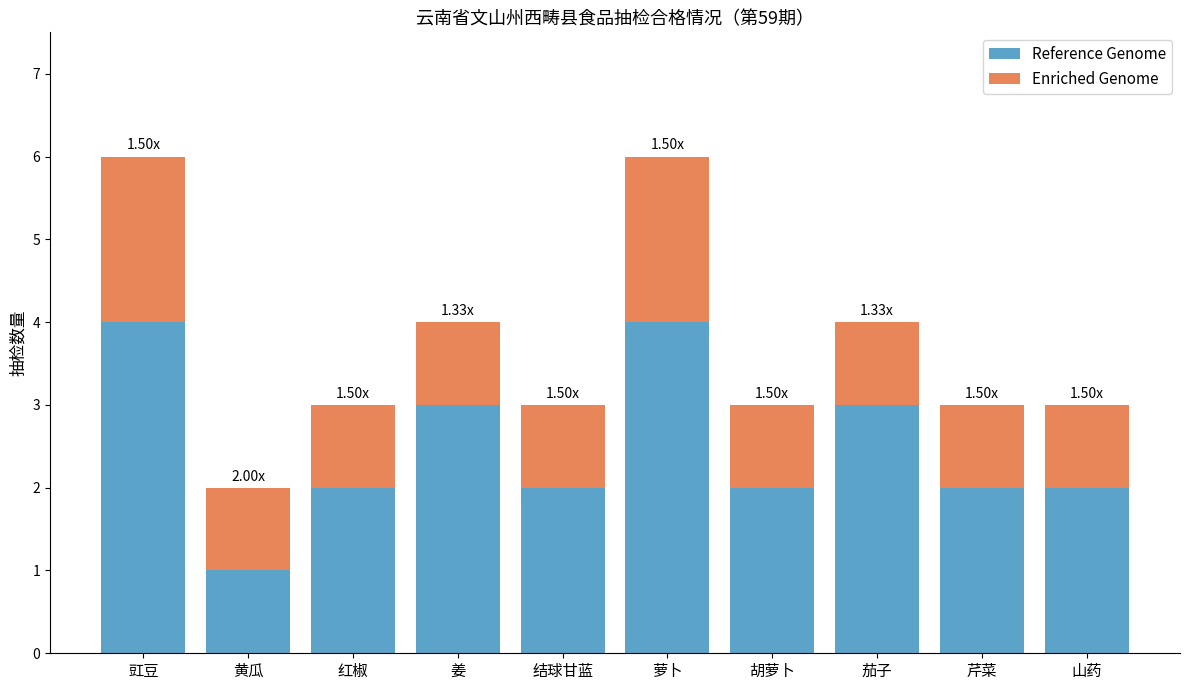

What is the difference between the maximum and minimum values in the Reference Genome series?

3